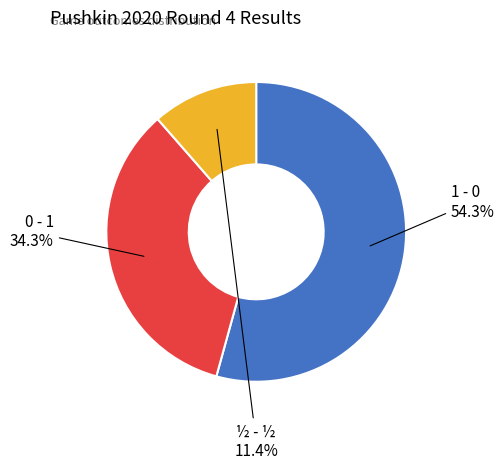

How many slices are in this pie chart?

3